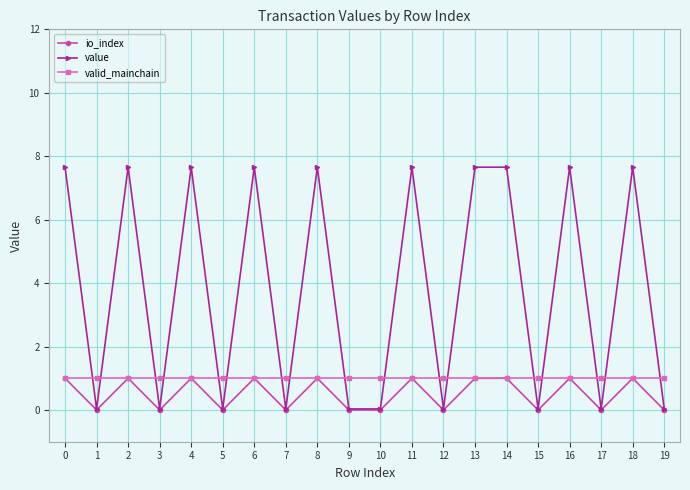

What is the spread (max minus min) of values at 2?

6.7